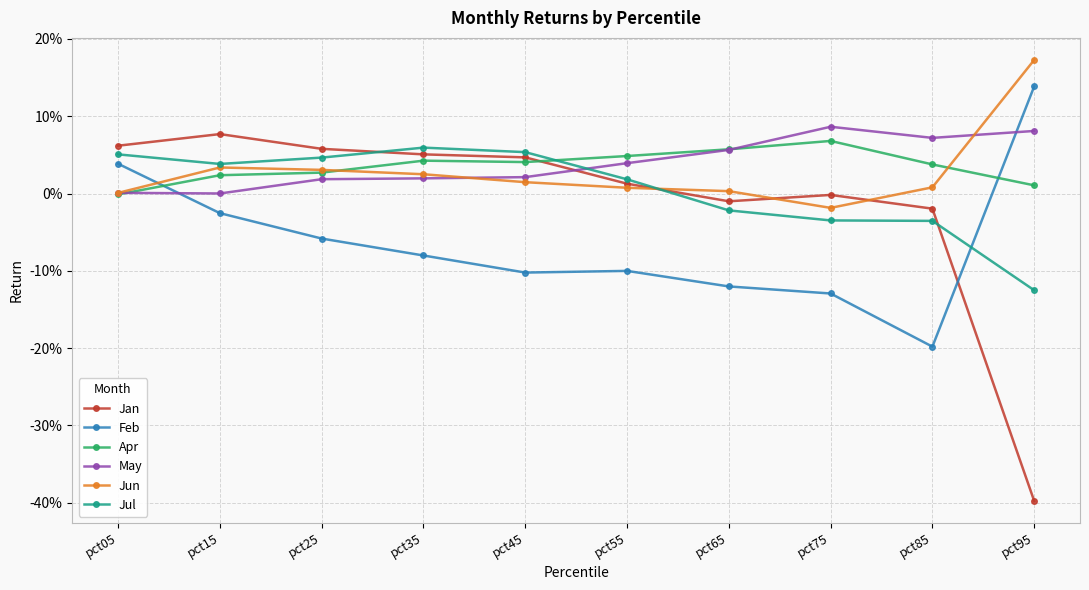

At how many categories does at least one series exceed 0?

10